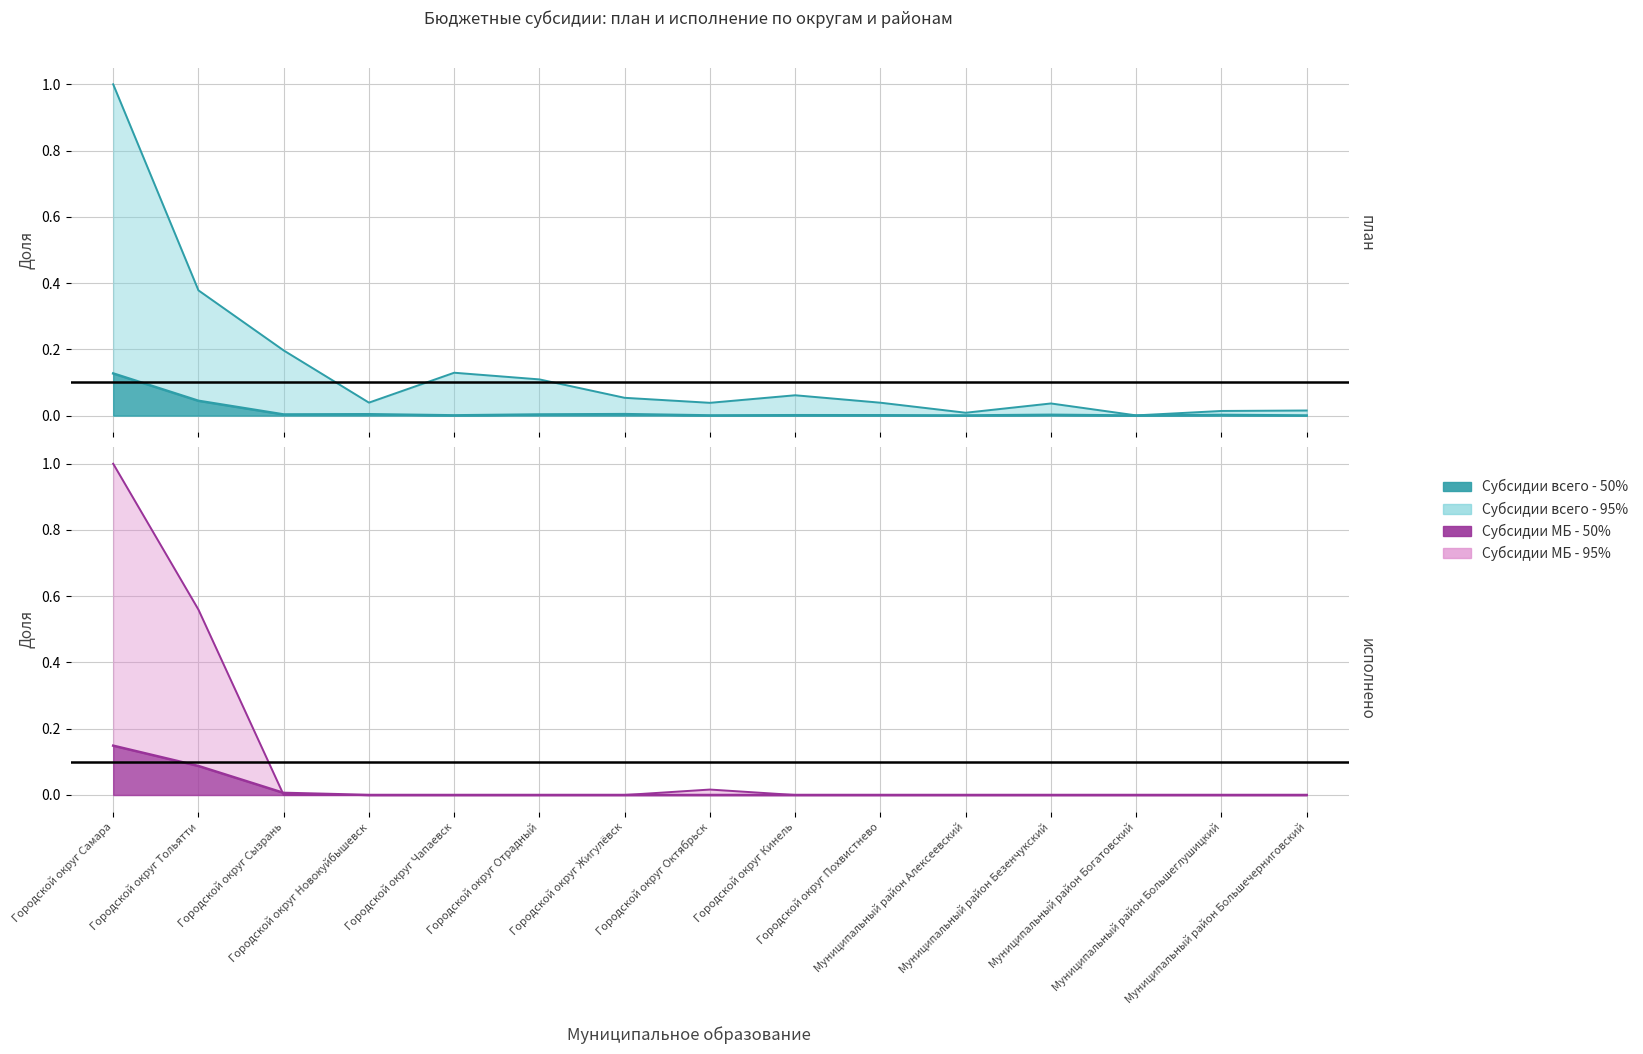

What is the label of the 3rd point from the left?

Городской округ Сызрань